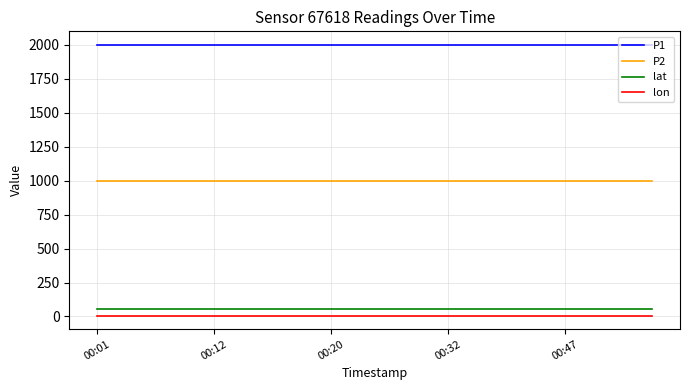

Which series has the largest total across all categories?

P1